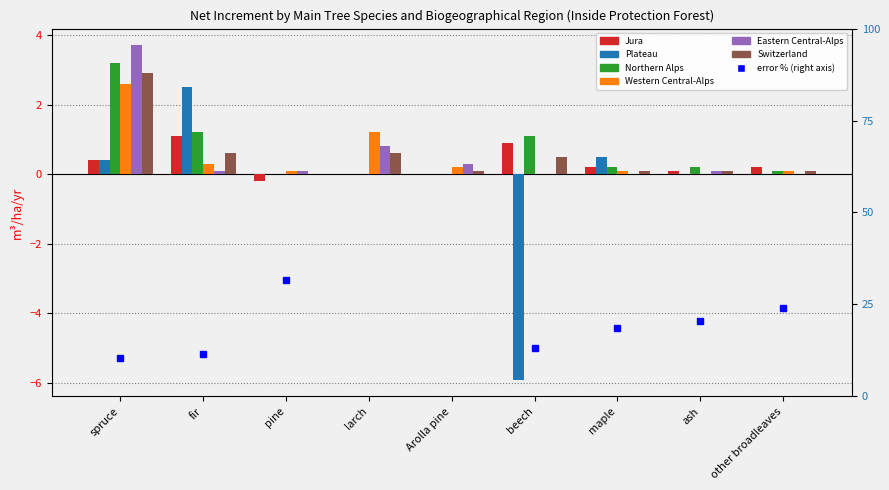

How many data points does each series have?

9